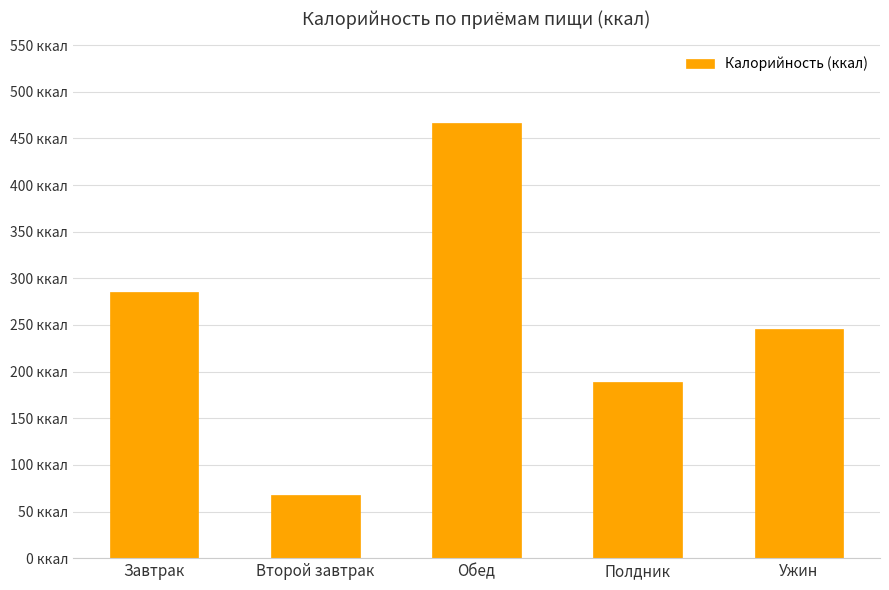

Does the chart contain any negative values?

No